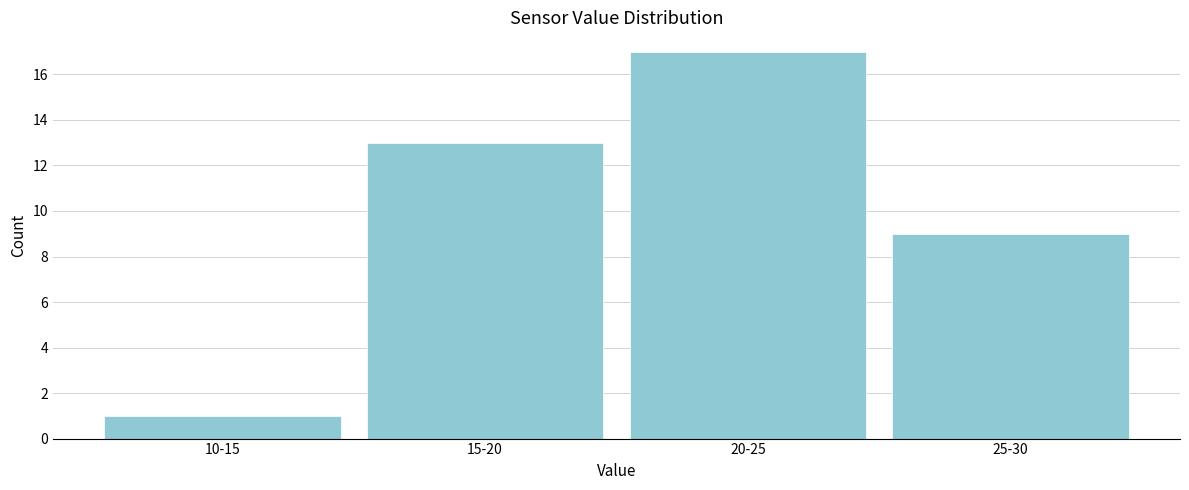

Reading right to left, list all the values displayed in this chart.

9	17	13	1